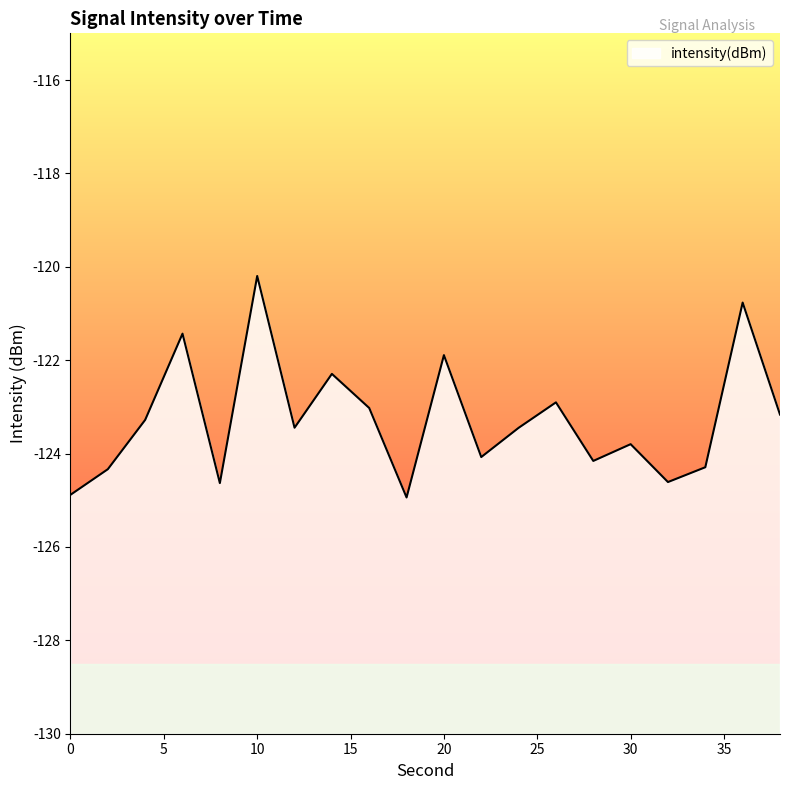

How many data points does each series have?

20